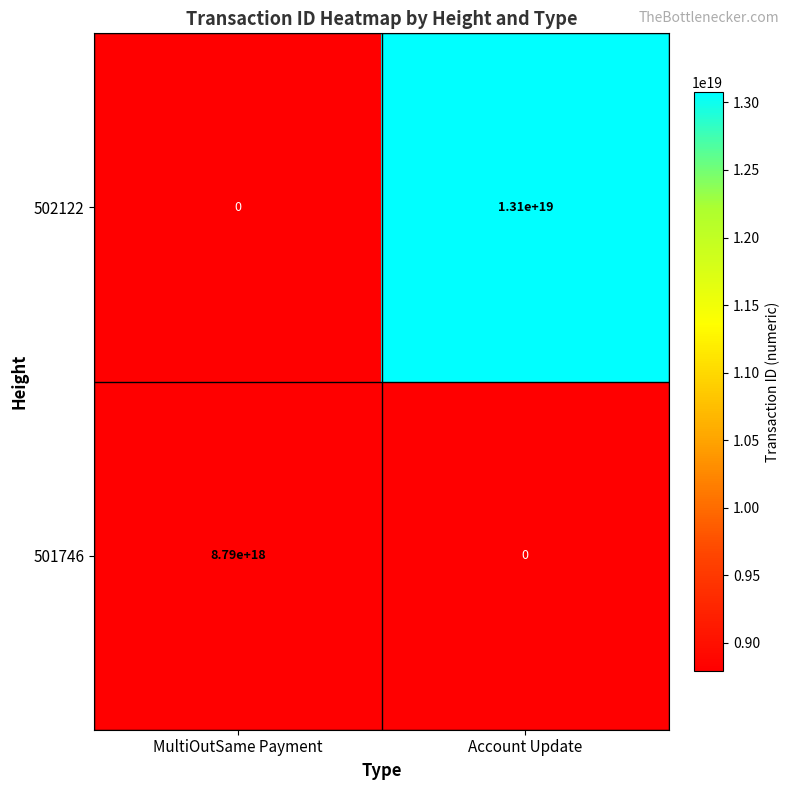

Is it true that 501746 equals 8790000000000000000 at MultiOutSame Payment?

True